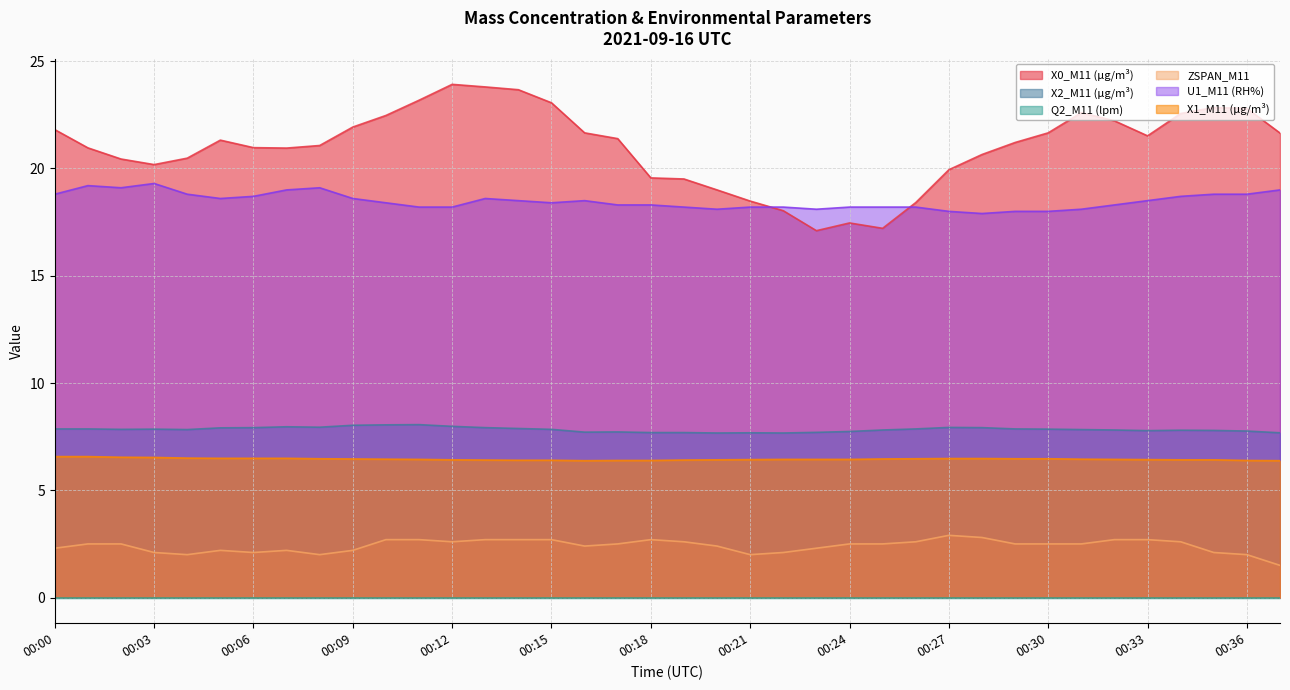

Which series has the largest range (max minus min)?

X0_M11 (μg/m³)